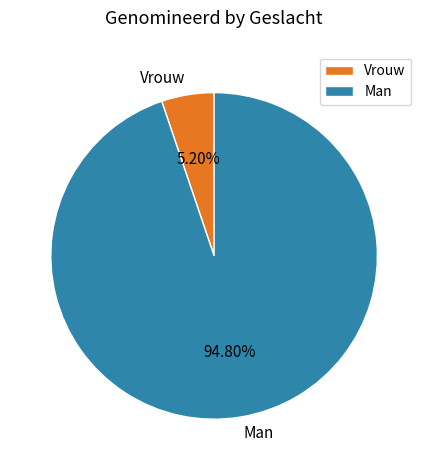

How many segments does this pie chart have?

2